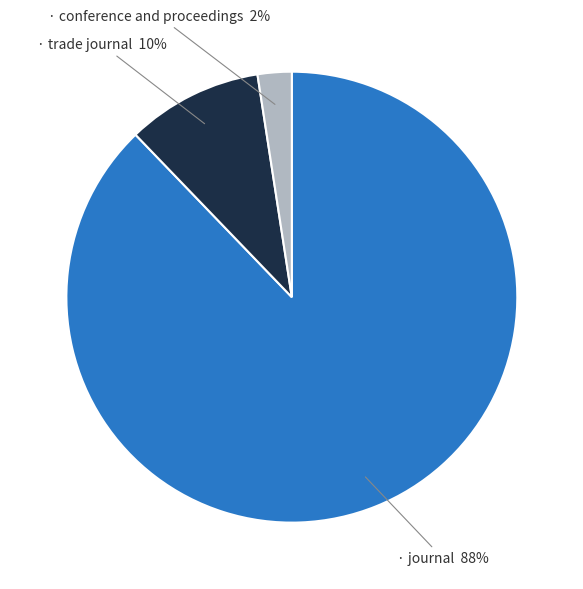

To the nearest percent, what is the average slice percentage?

33%